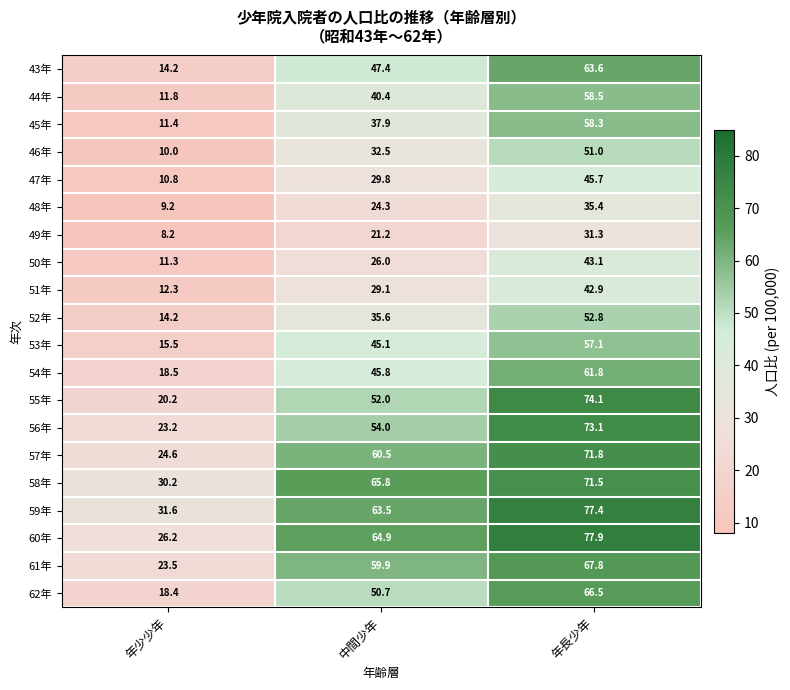

What is the sum of the 45年 values at 年長少年 and 中間少年?

96.2